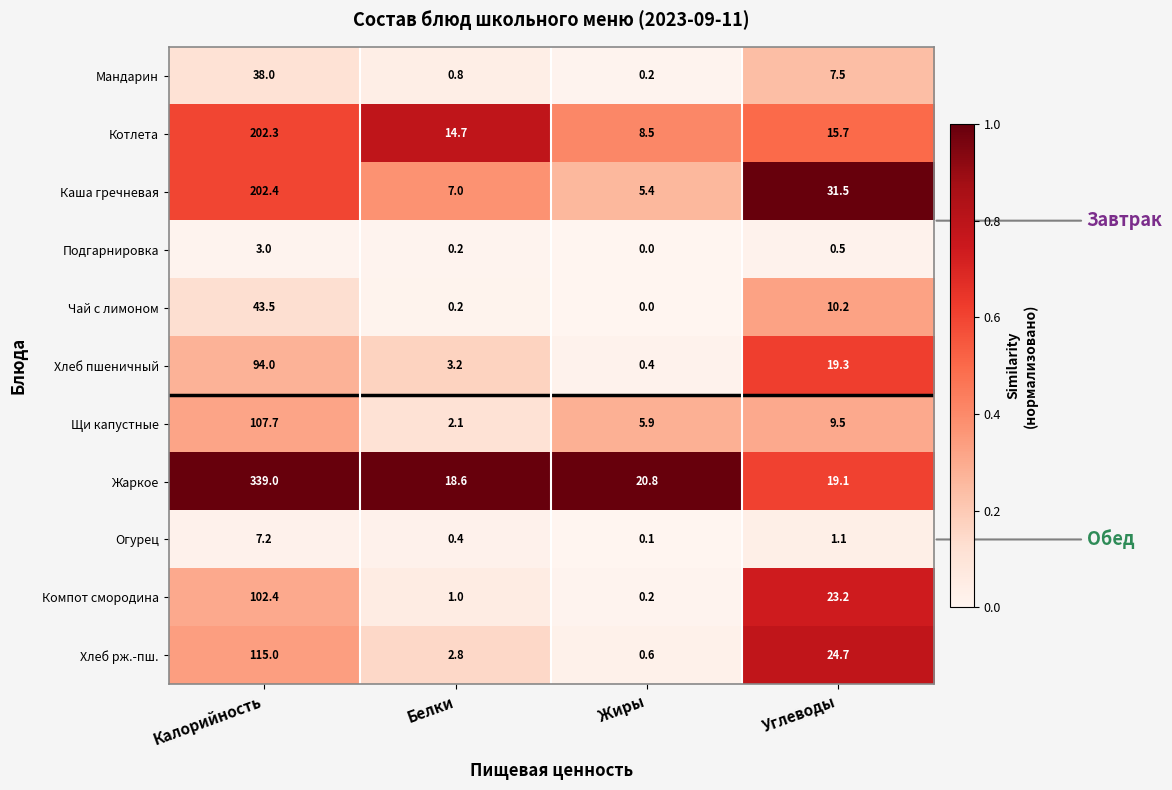

Rank the series by their maximum value, from lowest to highest.

Подгарнировка, Огурец, Мандарин, Чай с лимоном, Хлеб пшеничный, Компот смородина, Щи капустные, Хлеб рж.-пш., Котлета, Каша гречневая, Жаркое